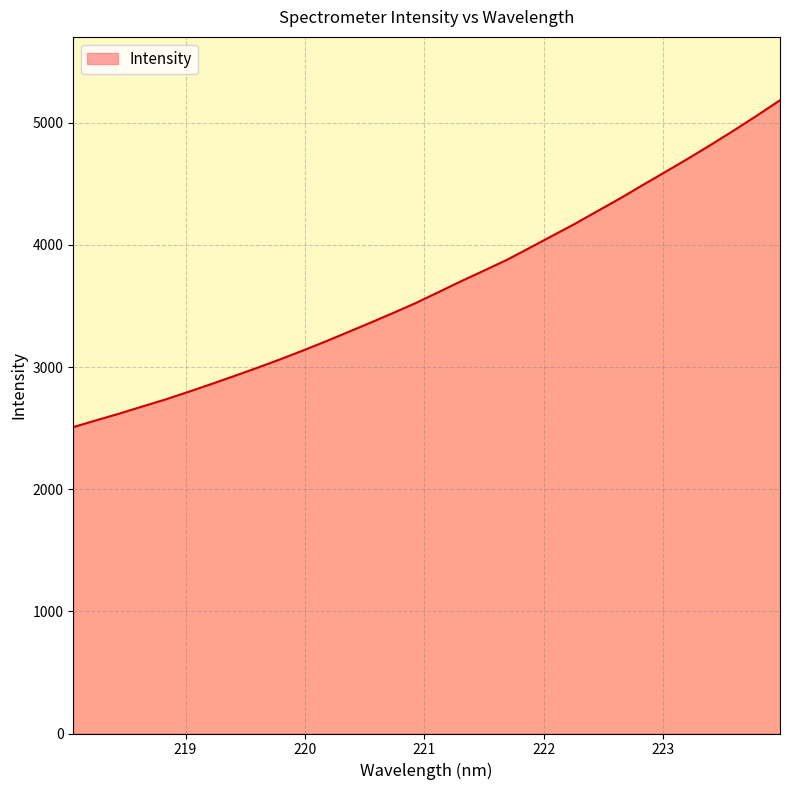

What is the greatest value displayed?

5184.4